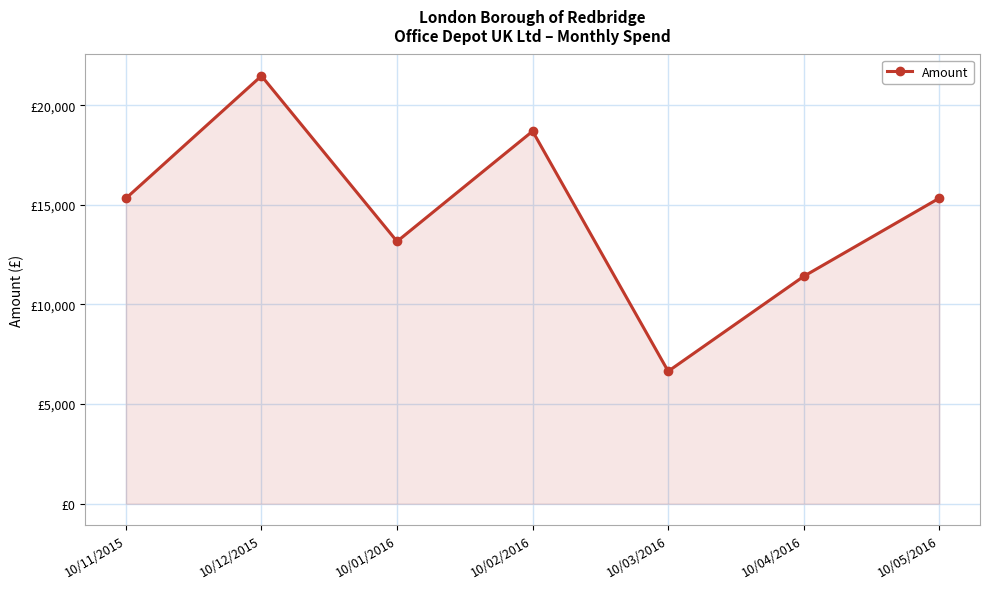

Approximately how many times larger is the value at 10/02/2016 compared to 10/03/2016?

2.8